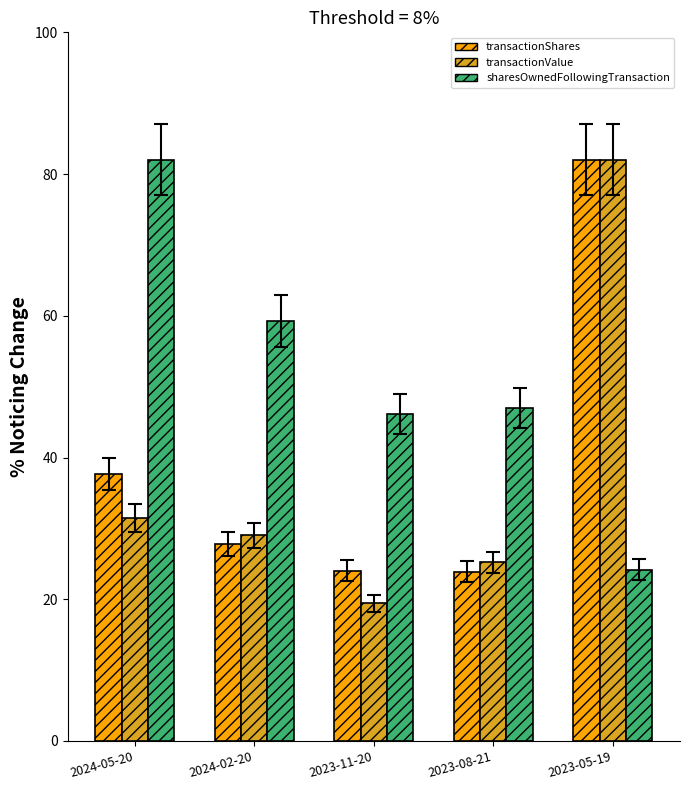

At which label is transactionValue closest to 50?

2024-05-20